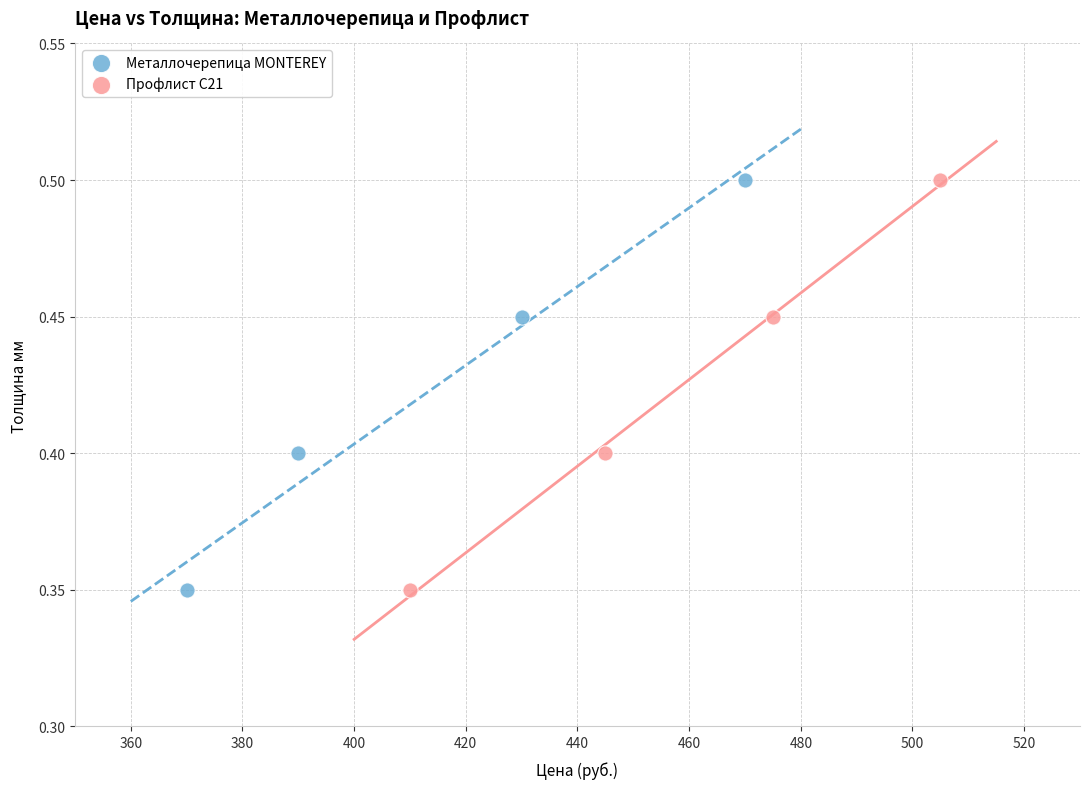

What are all the series names shown in the legend?

Металлочерепица MONTEREY, Профлист С21